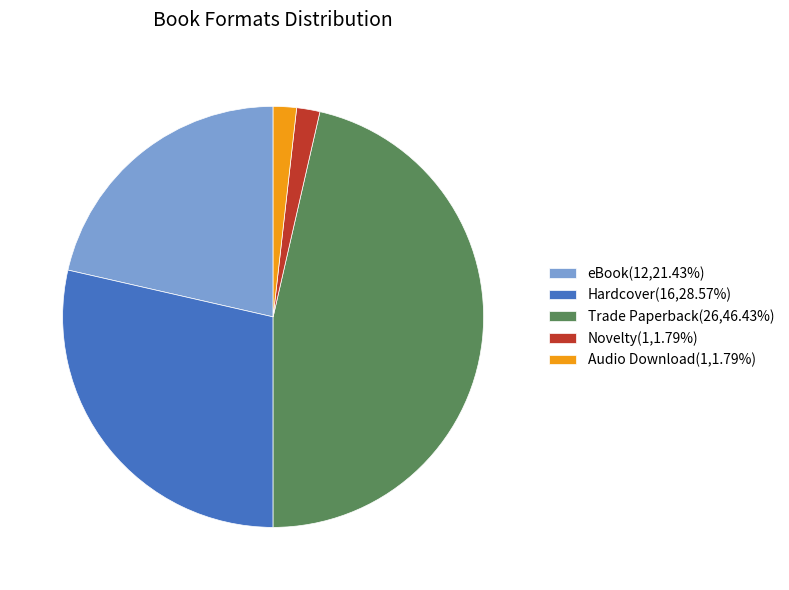

Is there a majority slice in this chart?

No